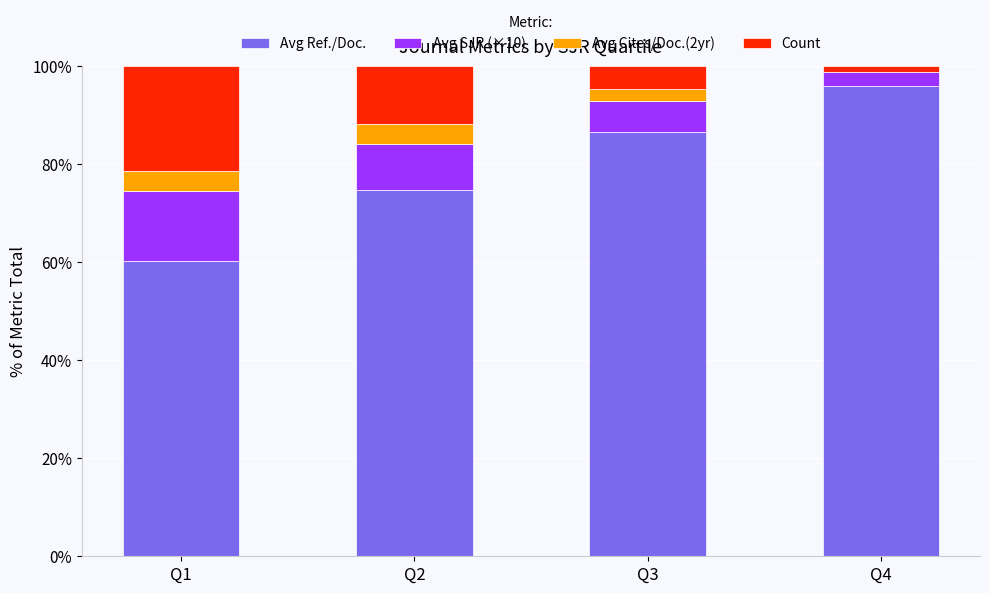

Is it true that Avg Ref./Doc. equals 115.1 at Q3?

False